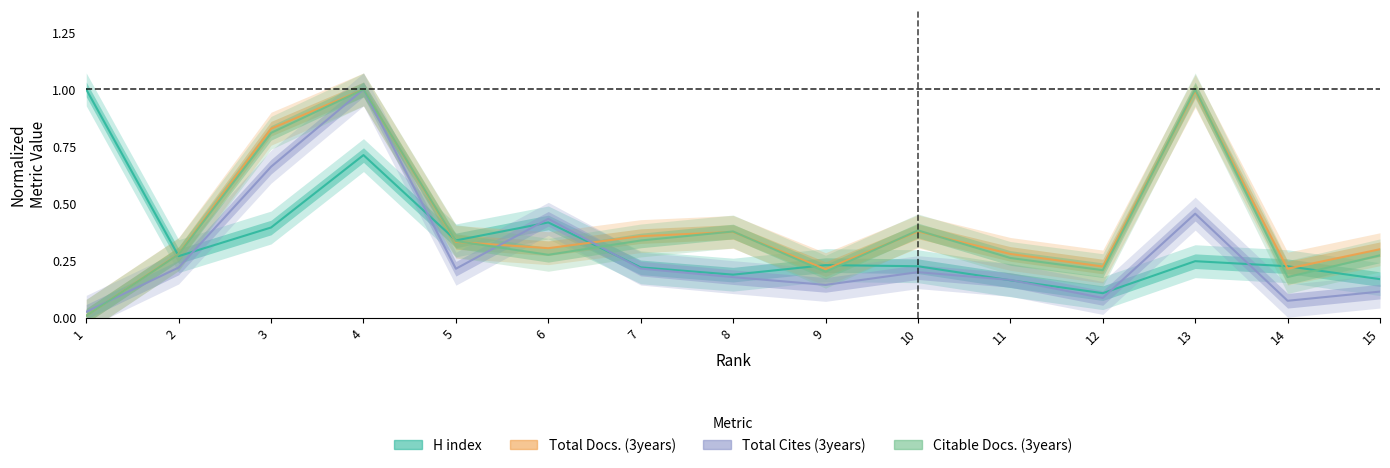

What are all the series names shown in the legend?

H index, Total Docs. (3years), Total Cites (3years), Citable Docs. (3years)